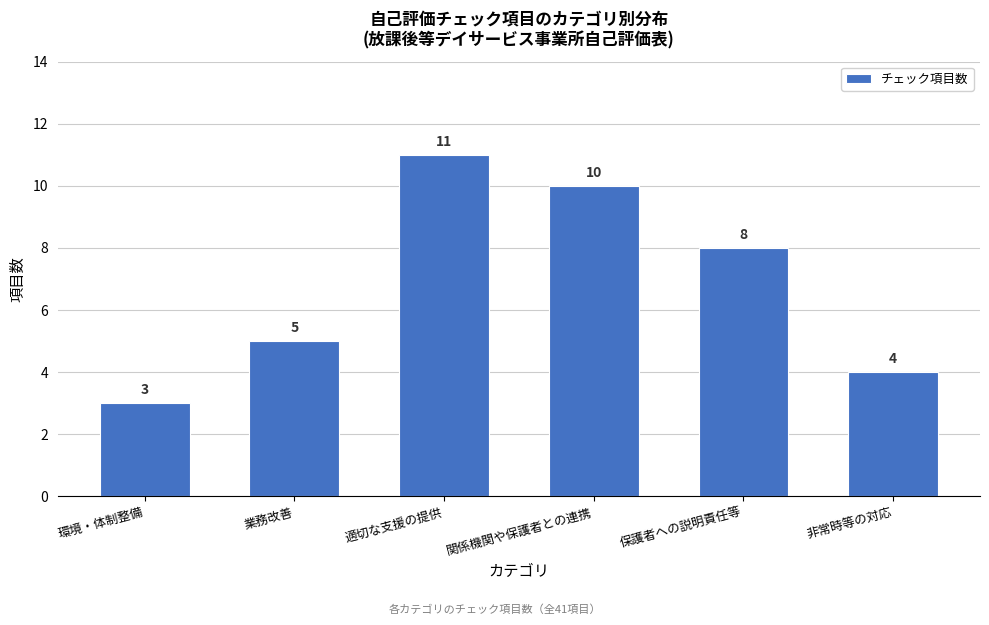

Reading left to right, what are all the values shown in this chart?

3	5	11	10	8	4